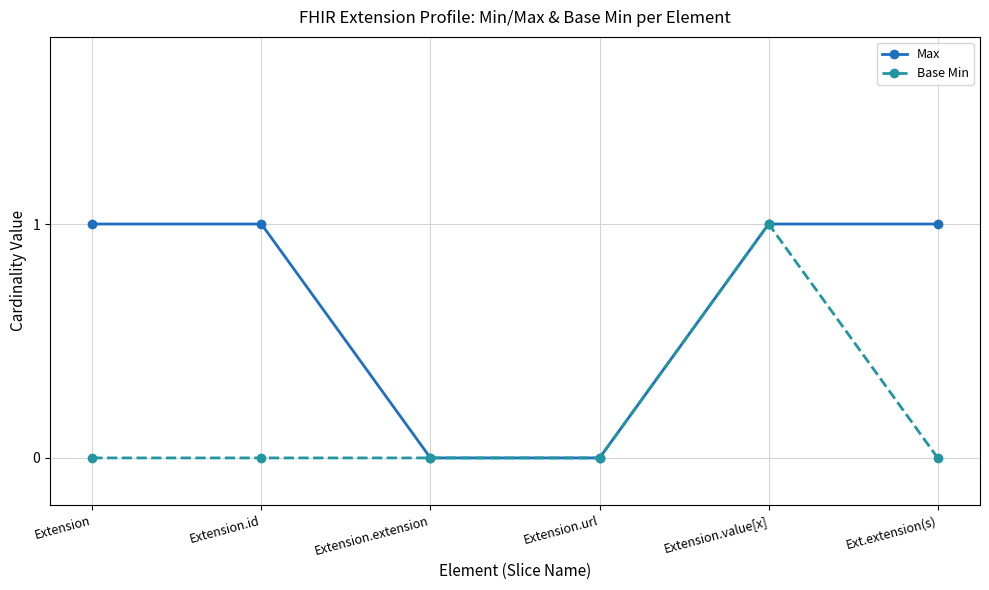

Is this an area chart (filled region under the line)?

No